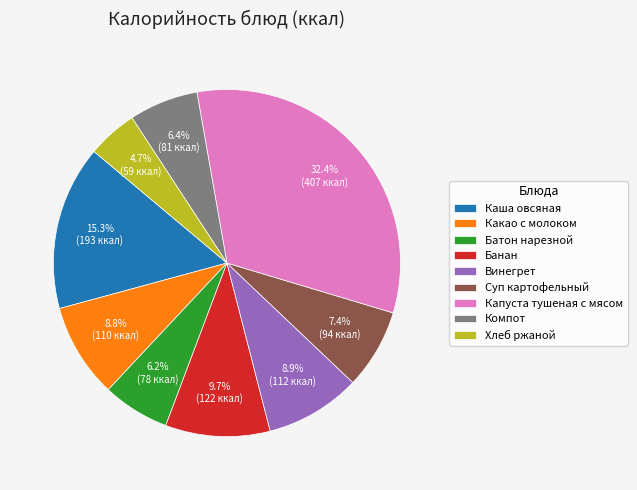

How many slices are in this pie chart?

9